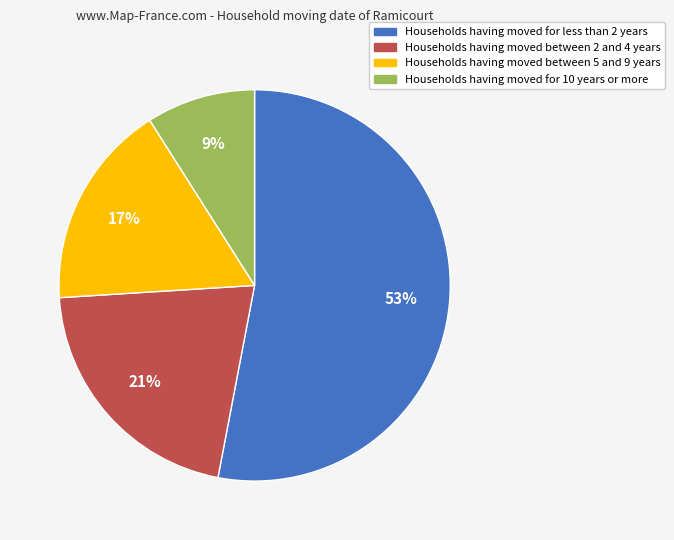

How many segments does this pie chart have?

4